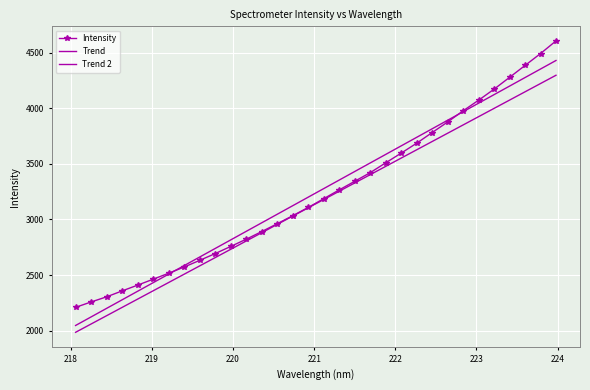

True or false: Trend 2 and Trend intersect in this chart.

False